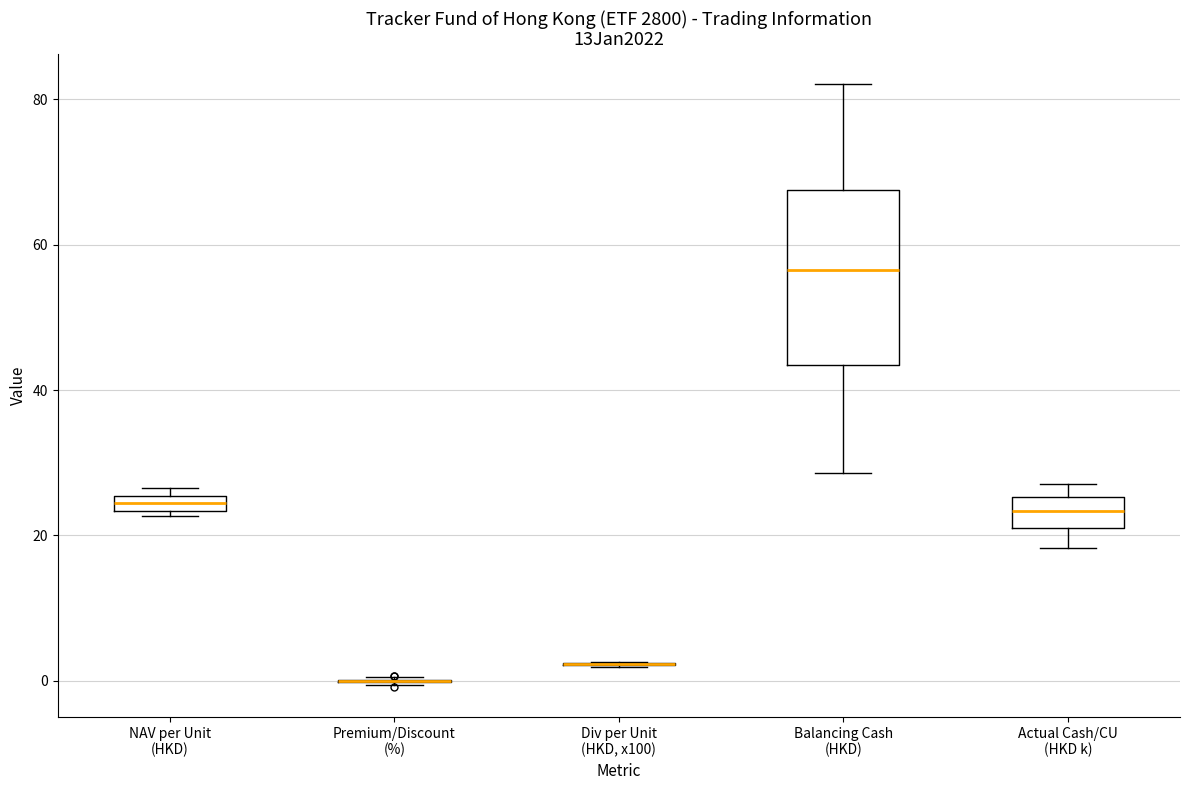

Which box is the tallest, from its lower edge to its upper edge?

Balancing Cash (HKD)